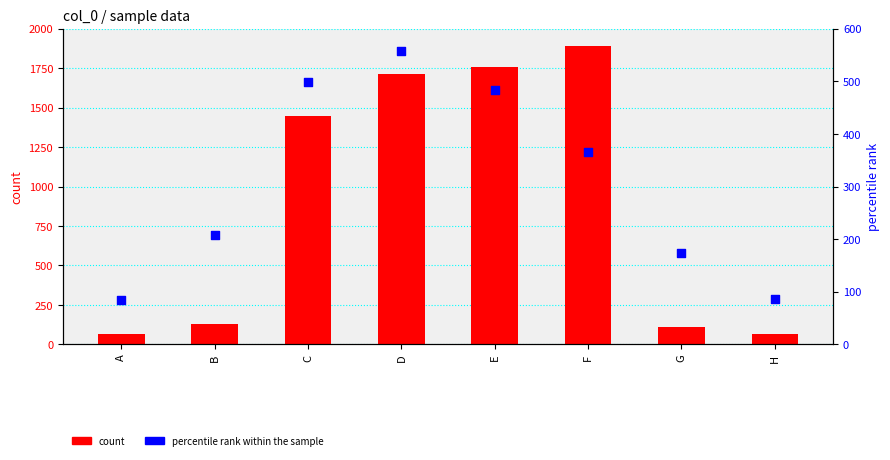

What are all the series names shown in the legend?

count, percentile rank within the sample